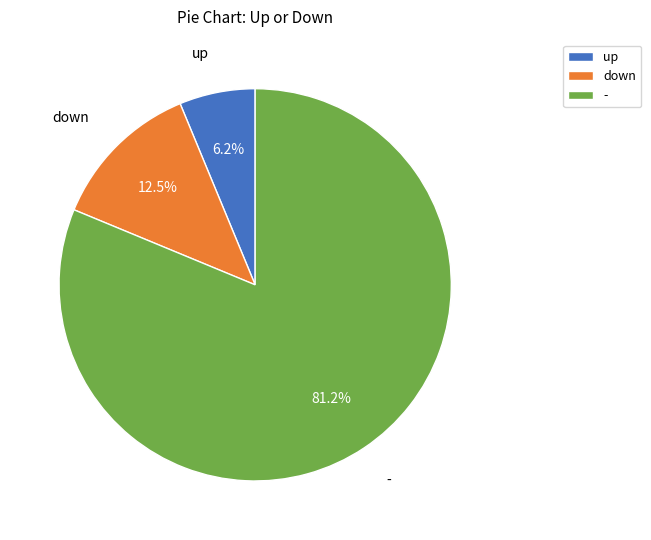

Is there a majority slice in this chart?

Yes